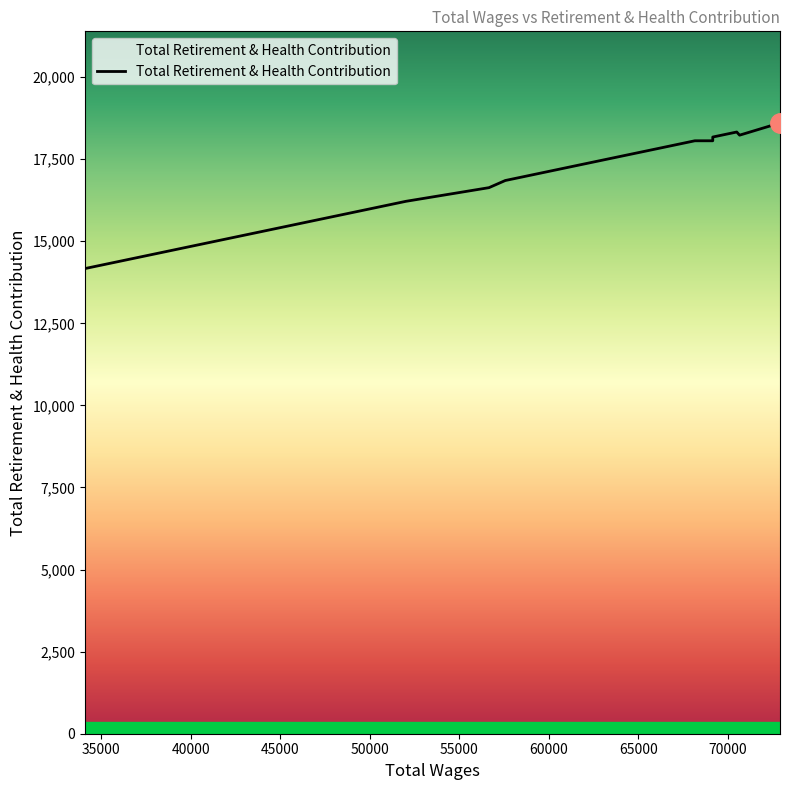

How many lines are shown in the chart?

1